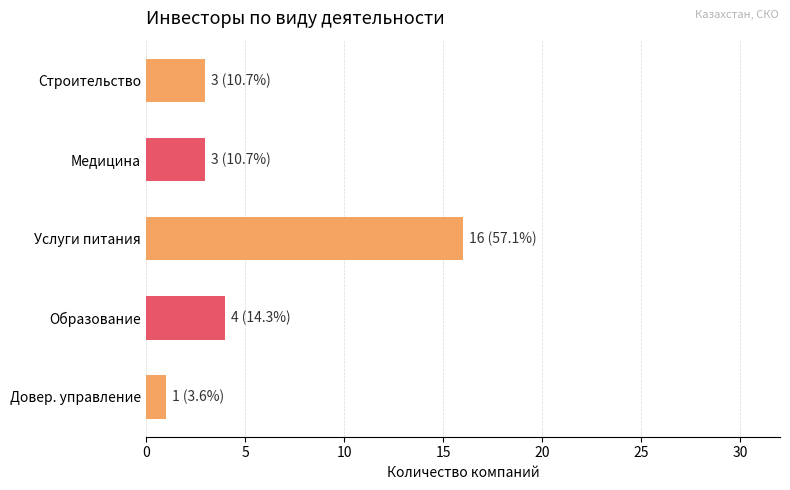

Does the chart contain any negative values?

No